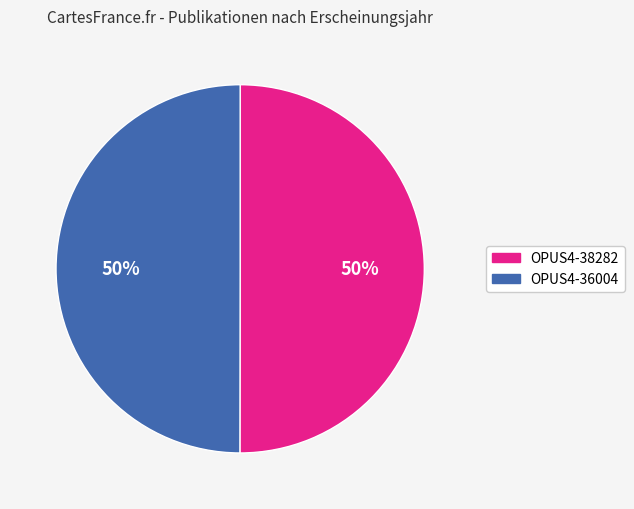

To the nearest percent, what is the average slice percentage?

50%